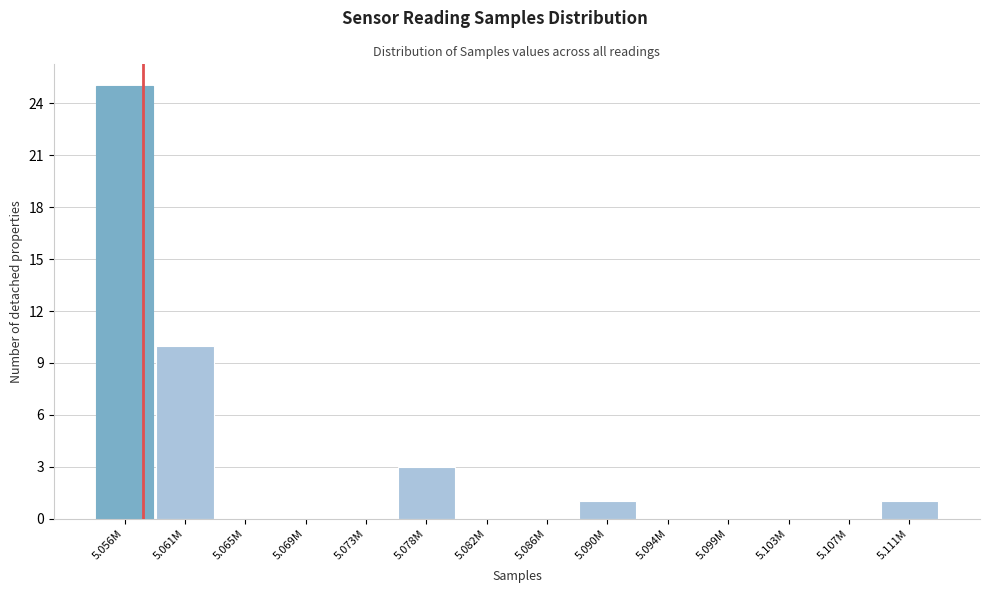

Reading left to right, list all the values displayed in this chart.

5.056M=25	5.061M=10	5.065M=0	5.069M=0	5.073M=0	5.078M=3	5.082M=0	5.086M=0	5.090M=1	5.094M=0	5.099M=0	5.103M=0	5.107M=0	5.111M=1